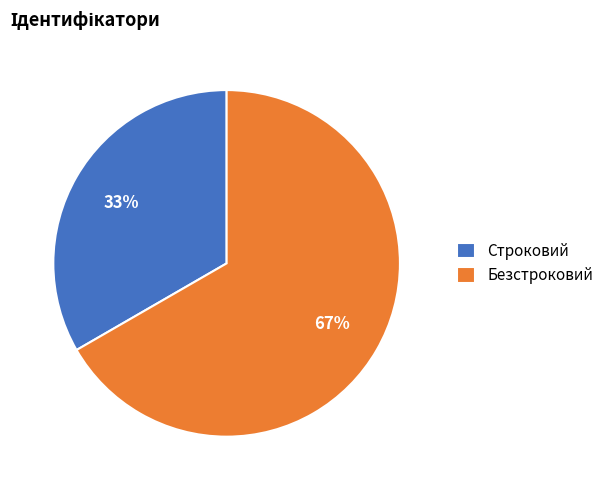

What is the majority slice?

Безстроковий